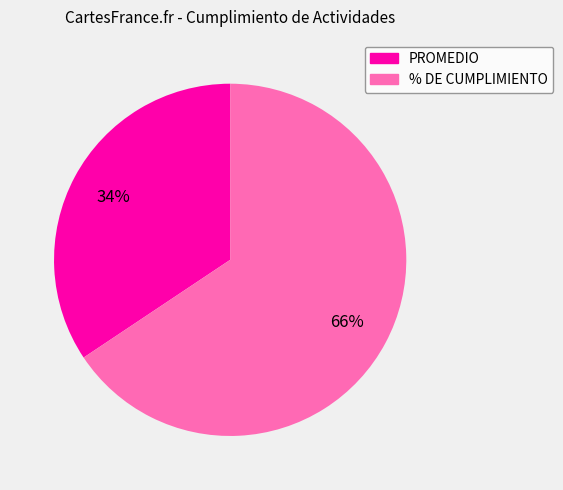

To the nearest percent, what is the average slice percentage?

50%